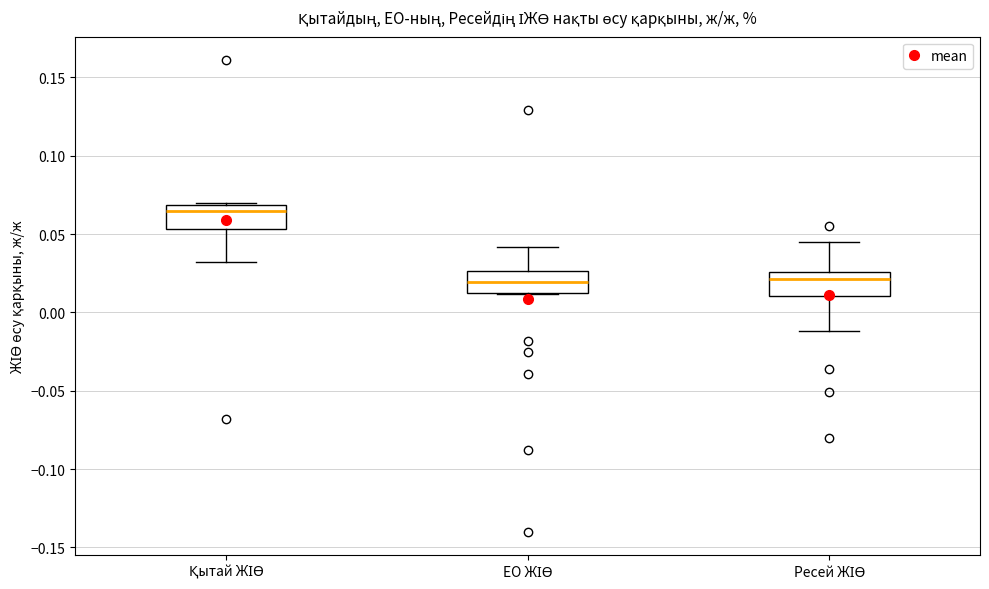

Where does the lower whisker of the box for Қытай ЖІӨ end on the y-axis? The values are not printed on the chart, so give them approximately, as read against the axis.

0.030